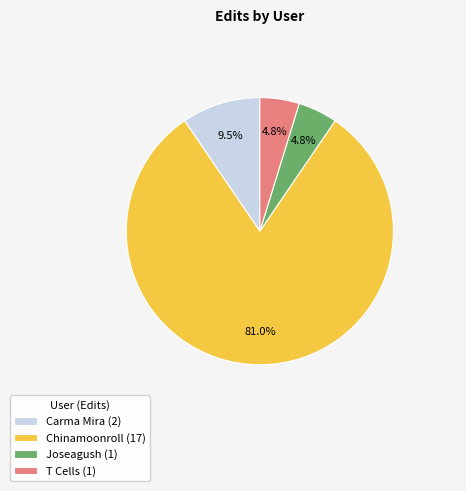

What is the total percentage of Carma Mira and T Cells?

14.3%